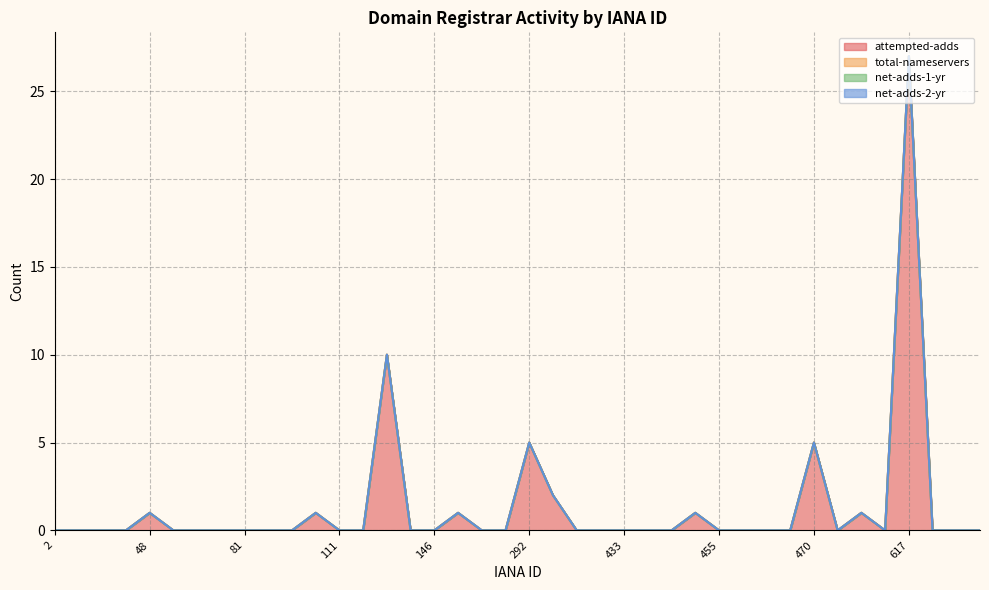

At 83, list the series in order from largest to smallest.

attempted-adds, total-nameservers, net-adds-1-yr, net-adds-2-yr